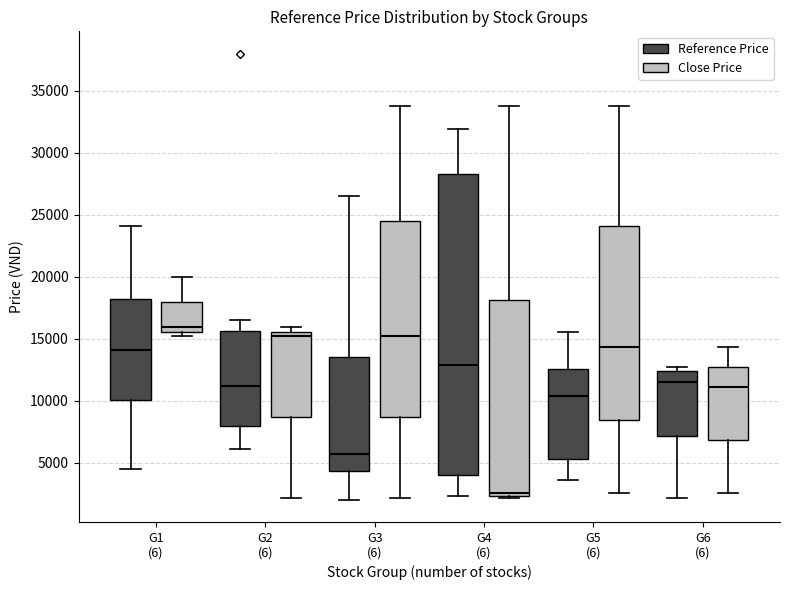

Which box is the tallest, from its lower edge to its upper edge?

G4 (6) (Reference Price)